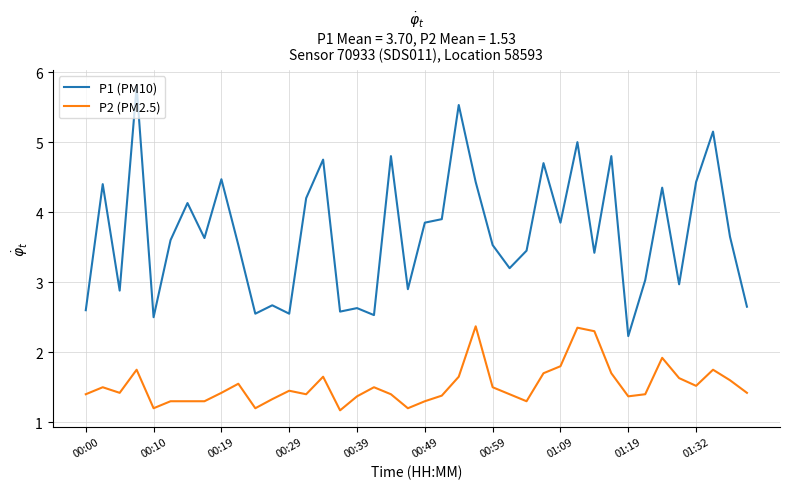

Which series has the largest range (max minus min)?

P1 (PM10)